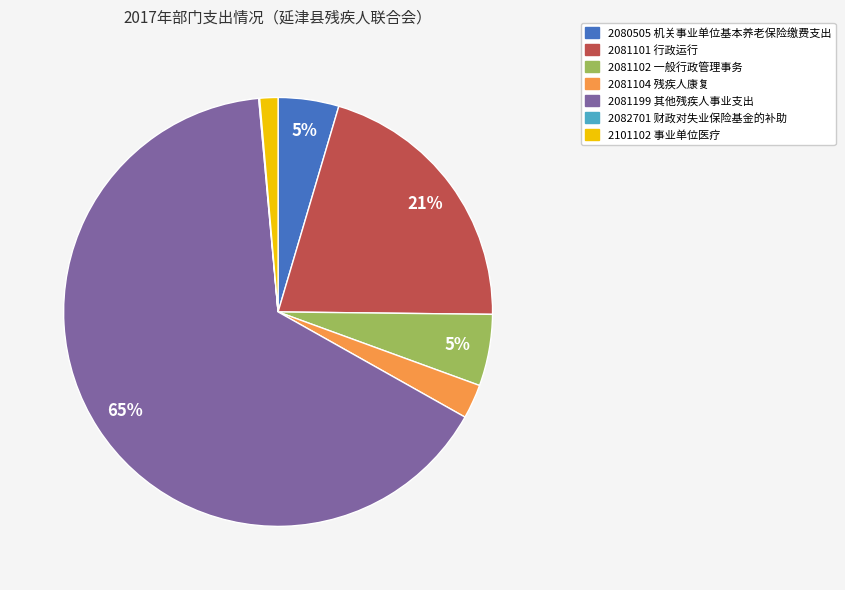

To the nearest percent, what is the combined percentage of 2080505 机关事业单位基本养老保险缴费支出 and 2101102 事业单位医疗?

6%